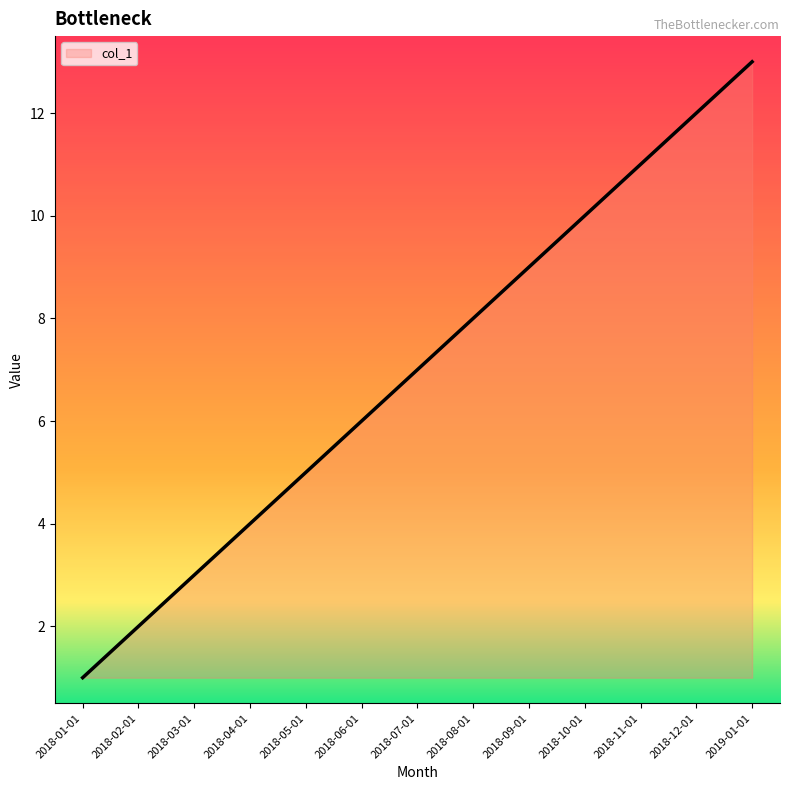

The chart shows a value of 4 at 2018-07-01. True or false?

False